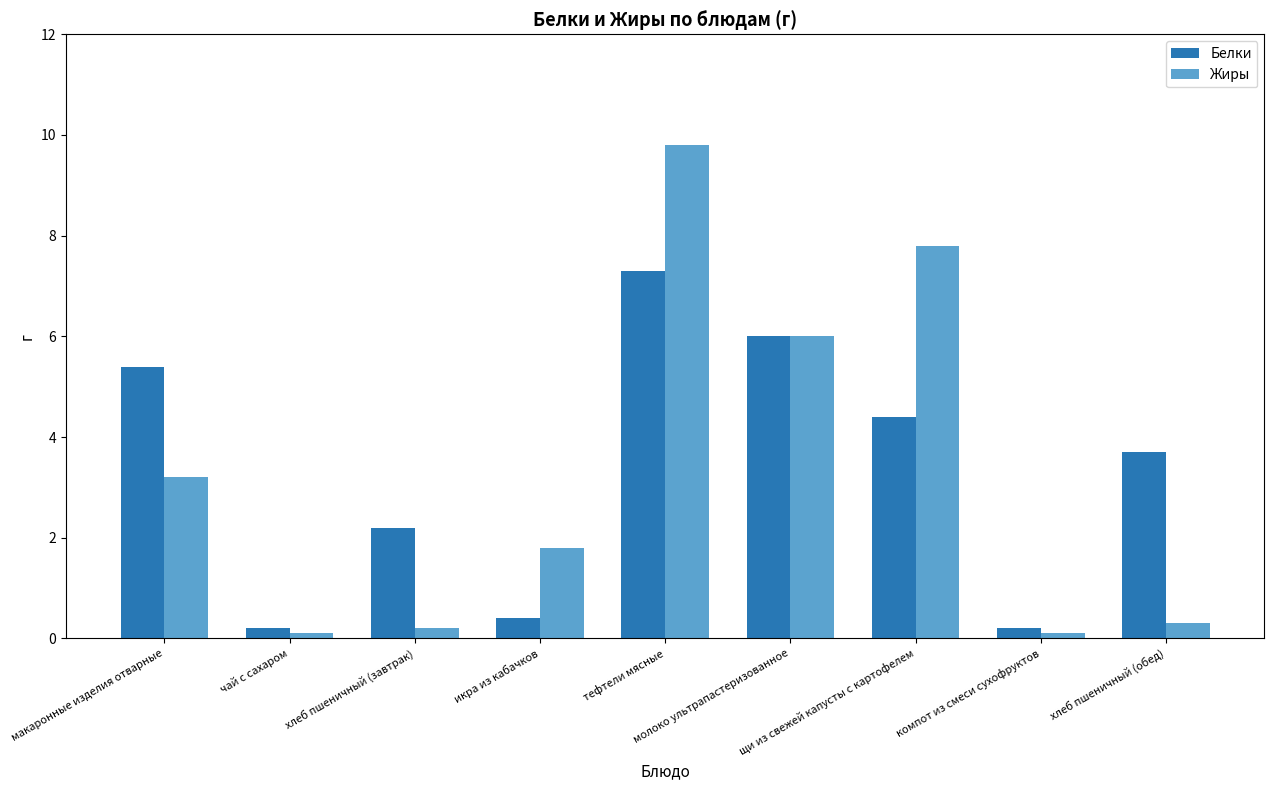

How many bars are there in total?

18